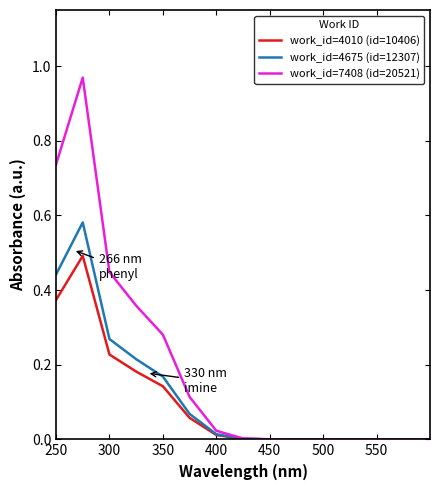

Which series has the largest range (max minus min)?

work_id=7408 (id=20521)